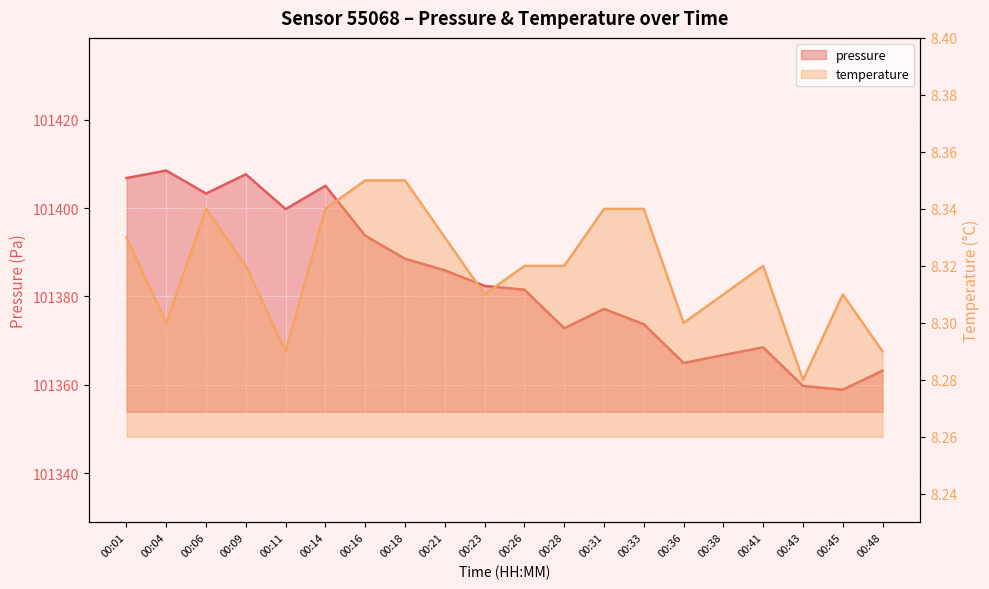

What is the value of the temperature point at the 7th from the left?

8.3